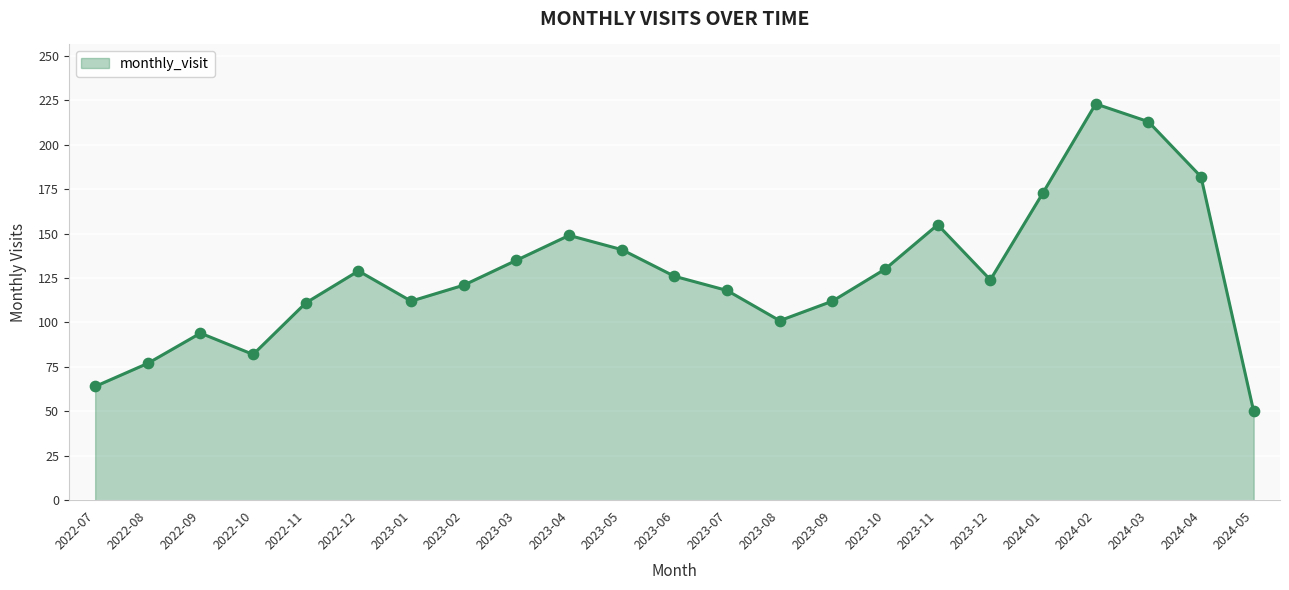

Between 2023-06 and 2023-11, which is larger?

2023-11